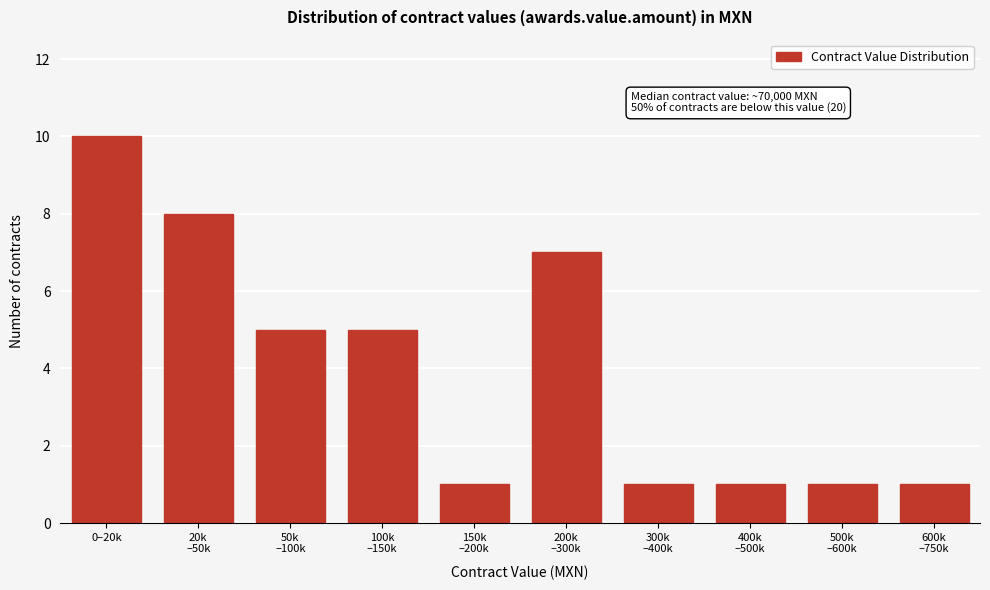

Reading right to left, transcribe all the data shown in this chart.

1	1	1	1	7	1	5	5	8	10